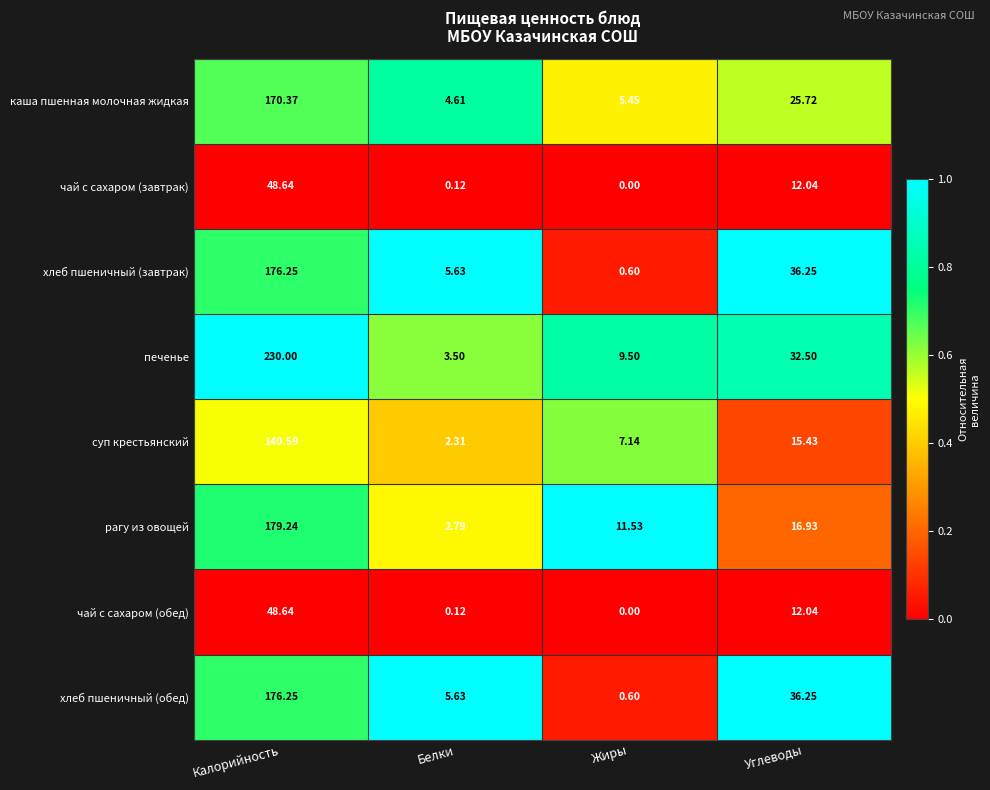

List the labels in order of каша пшенная молочная жидкая value, largest first.

Калорийность, Углеводы, Жиры, Белки